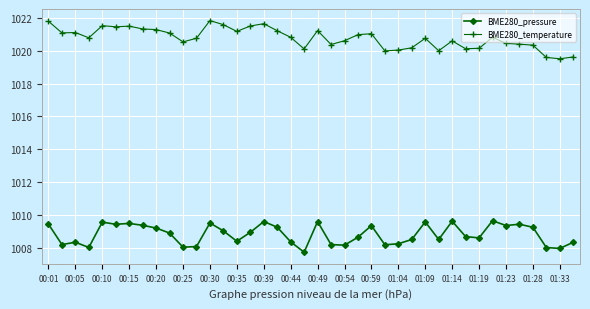

True or false: BME280_temperature and BME280_pressure intersect in this chart.

False